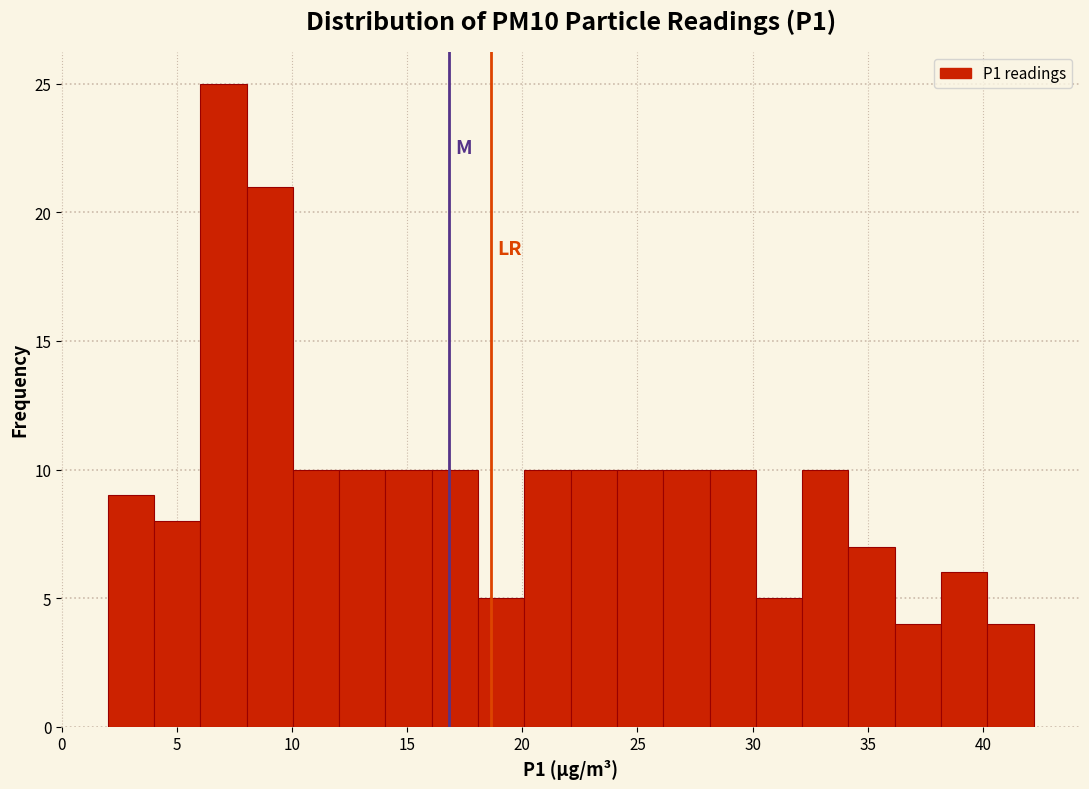

Which range on the x-axis has the tallest bar?

6 to 8